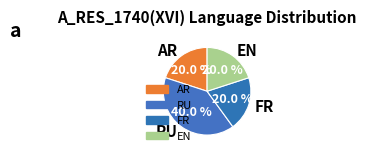

Does RU represent more than half of the total?

No